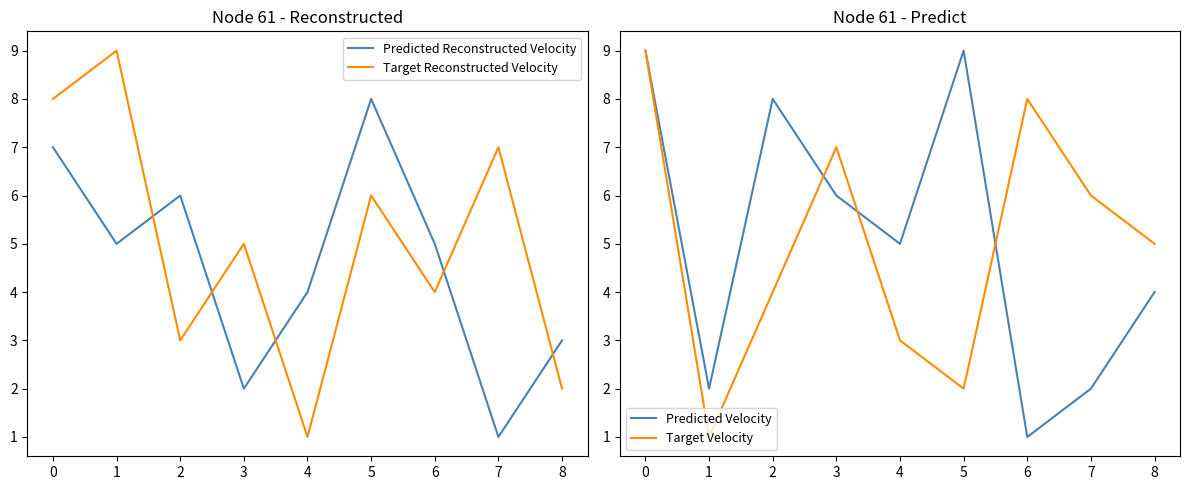

In Predicted Reconstructed Velocity, how many points are higher than both neighbors (excluding endpoints)?

2